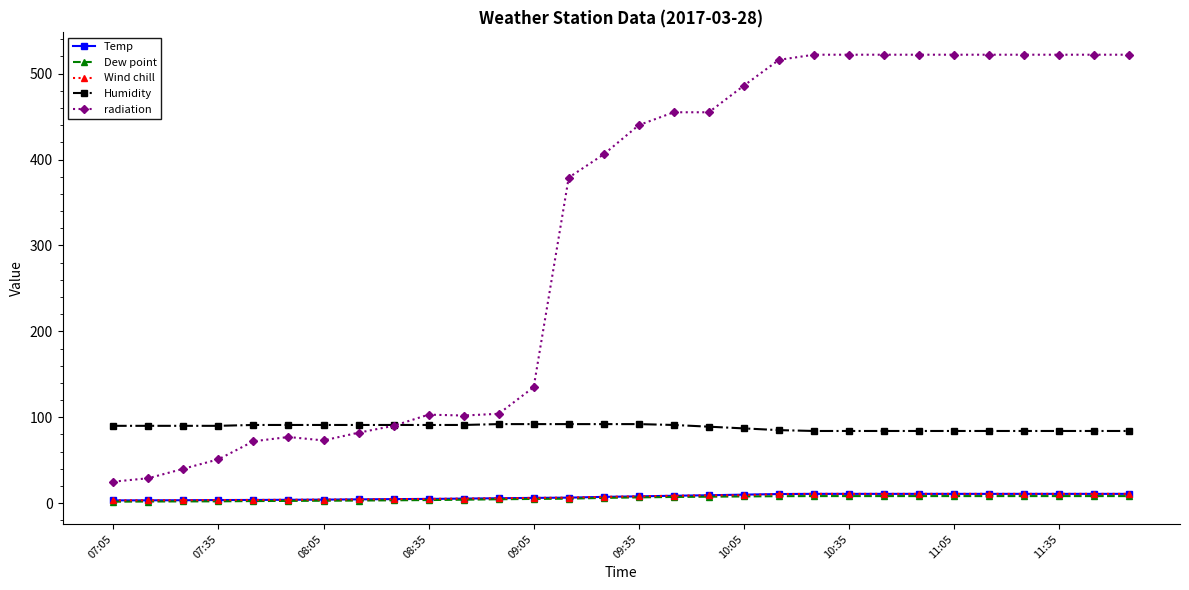

True or false: Wind chill and Humidity intersect in this chart.

False